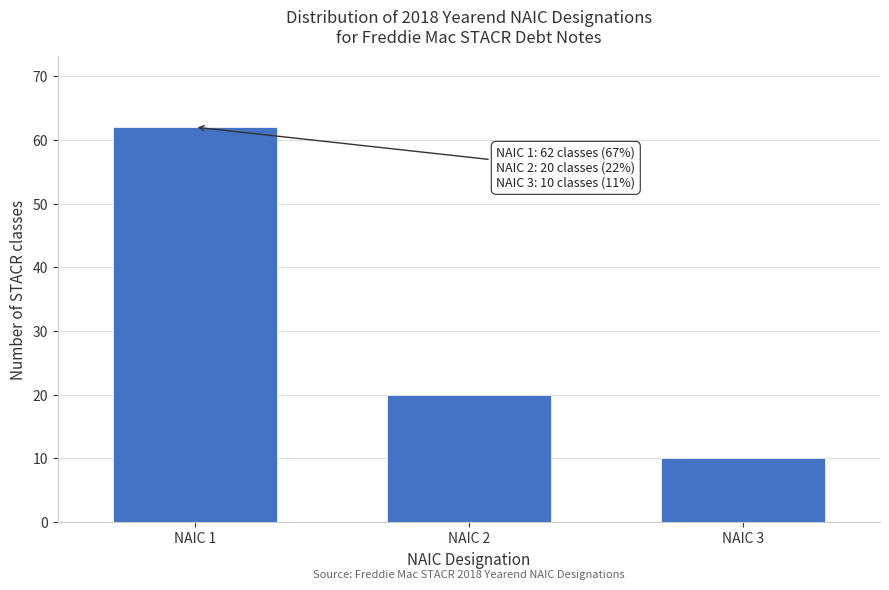

Reading right to left, what are all the values shown in this chart?

10	20	62